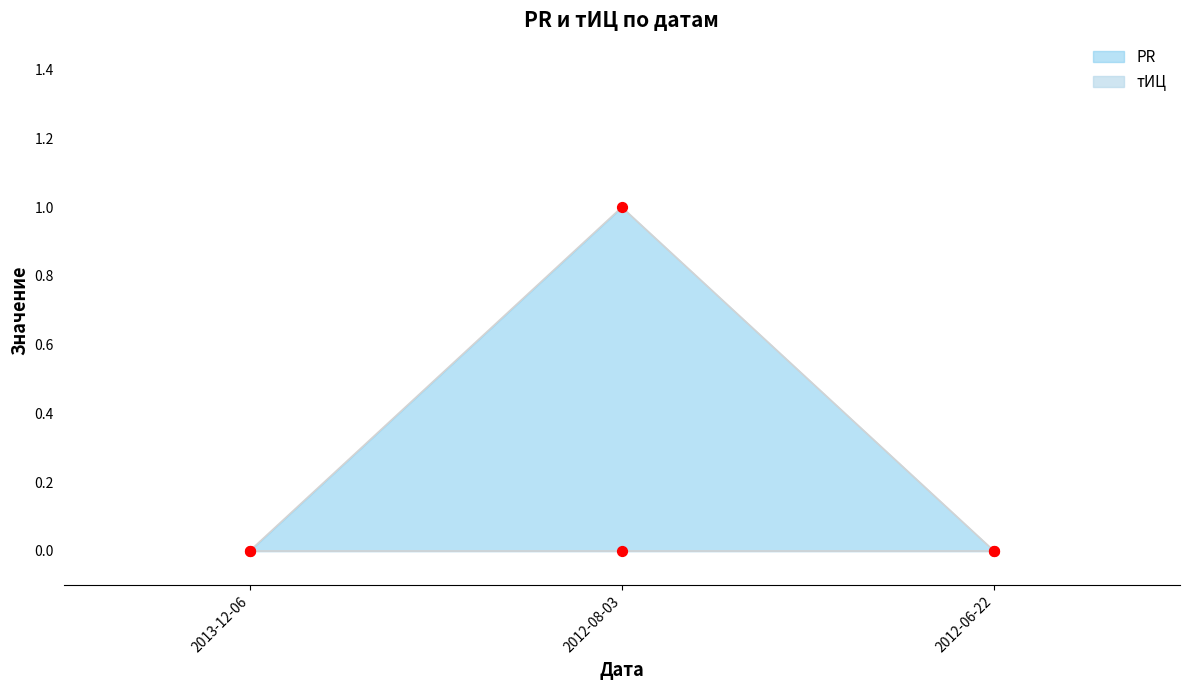

What is the change in value from 2012-08-03 to 2012-06-22?

-1